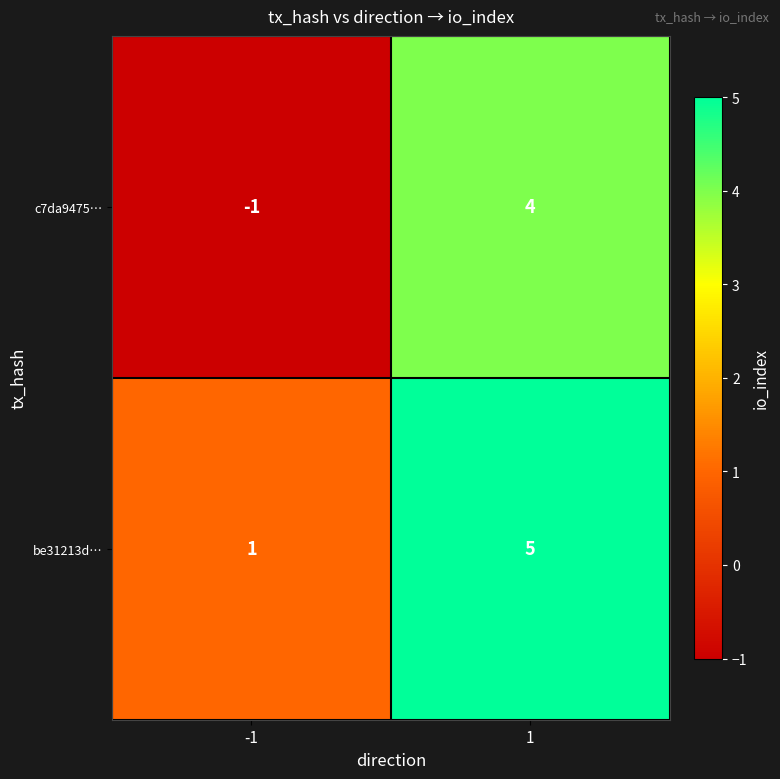

What is the maximum value for c7da9475…?

4